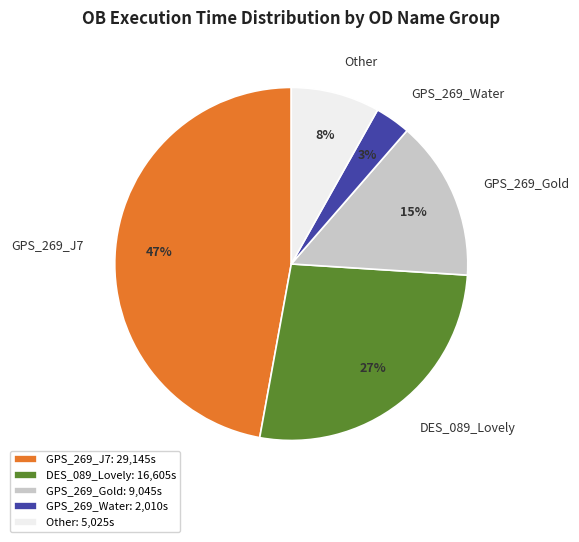

True or false: Other accounts for 8% of the total.

True